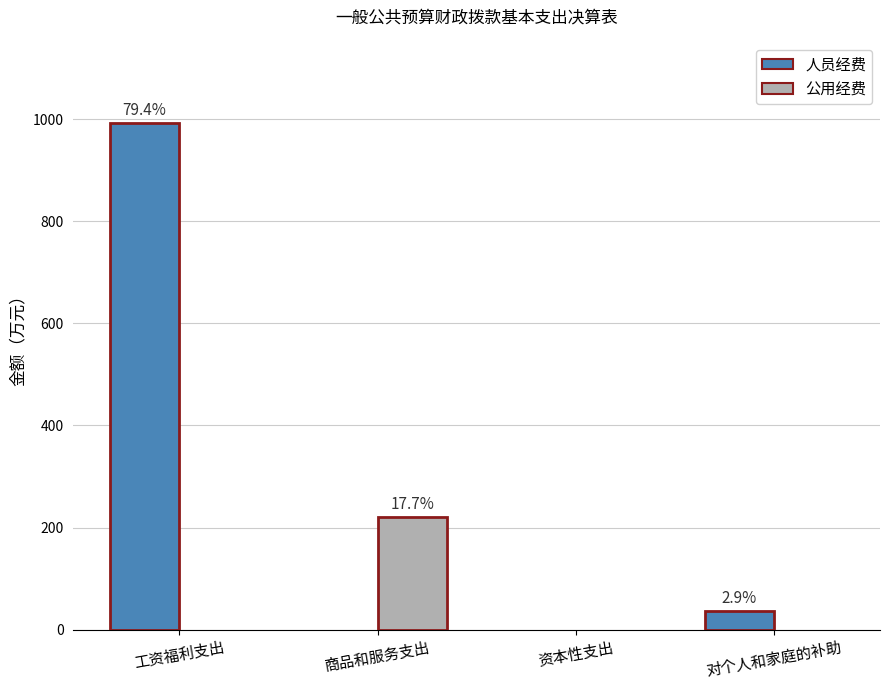

How many data points in 人员经费 are above 36?

2